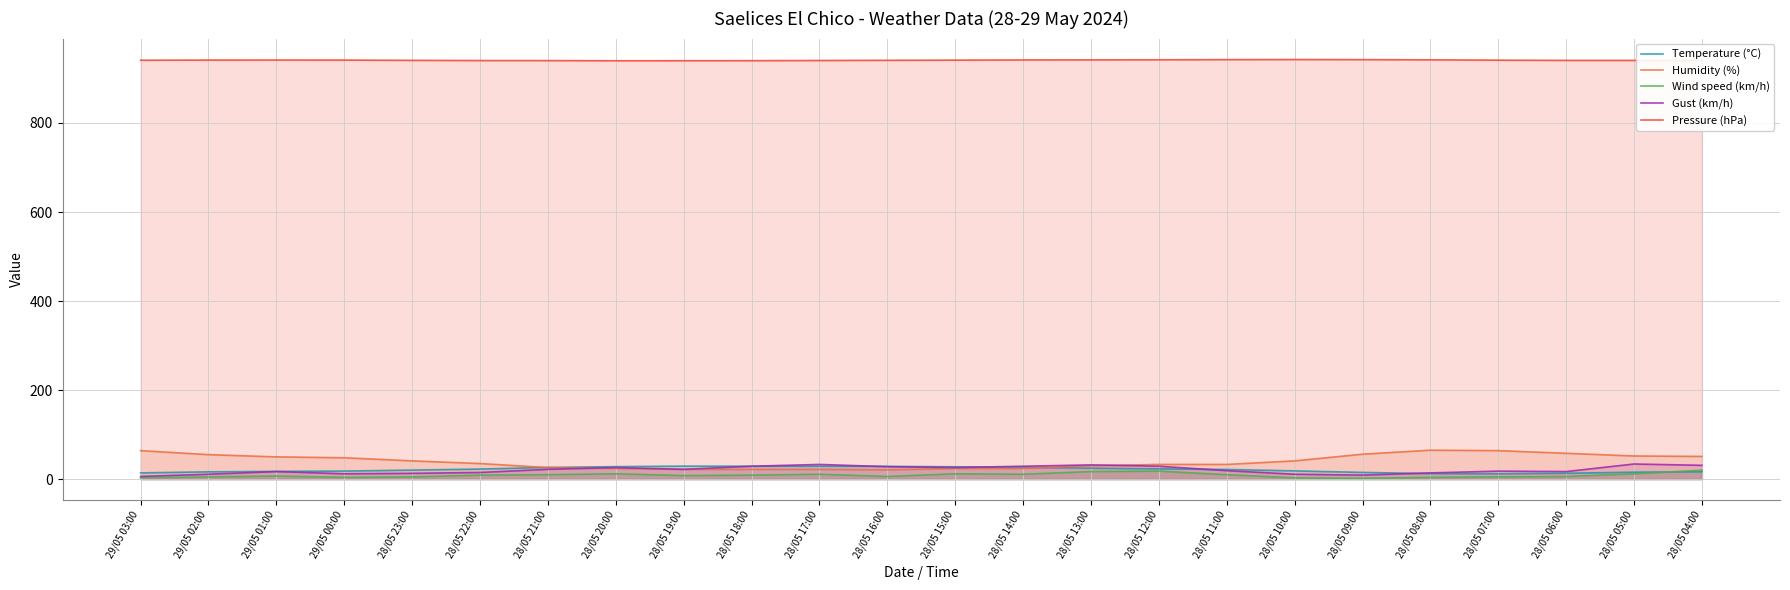

What is the label of the 17th point from the right?

28/05 20:00